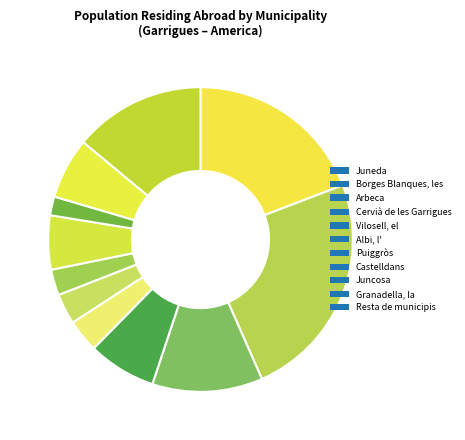

True or false: Granadella, la accounts for 18% of the total.

False